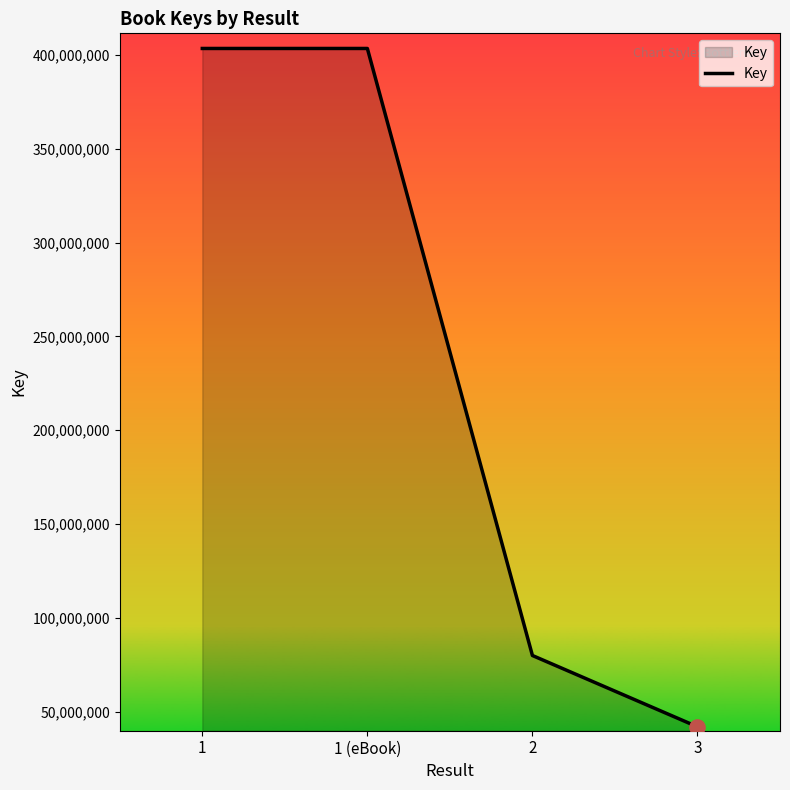

What is the ratio of the value at 1 to the value at 3?

9.6